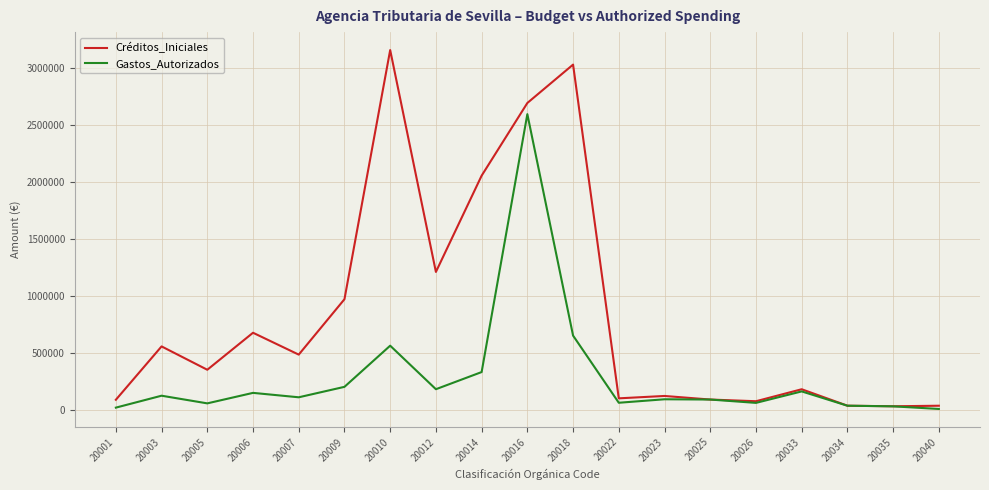

List the series in order of their overall mean, highest first.

Créditos_Iniciales, Gastos_Autorizados